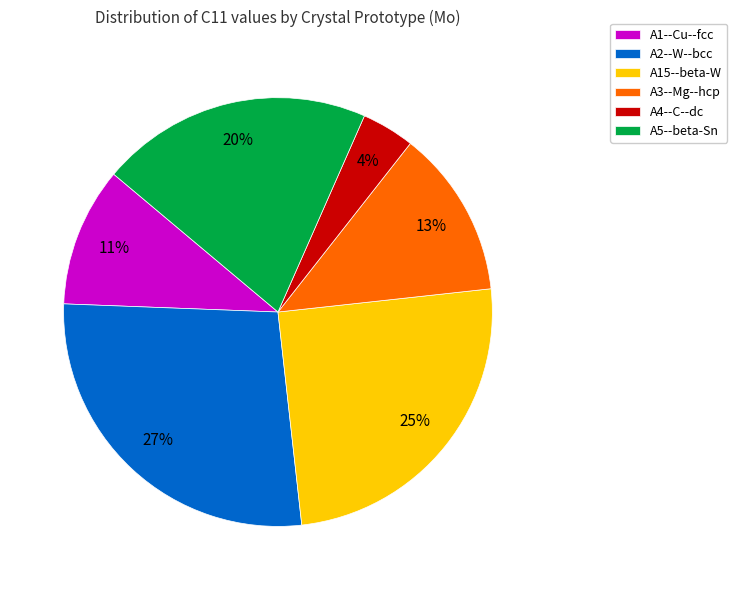

True or false: A1--Cu--fcc accounts for 1% of the total.

False